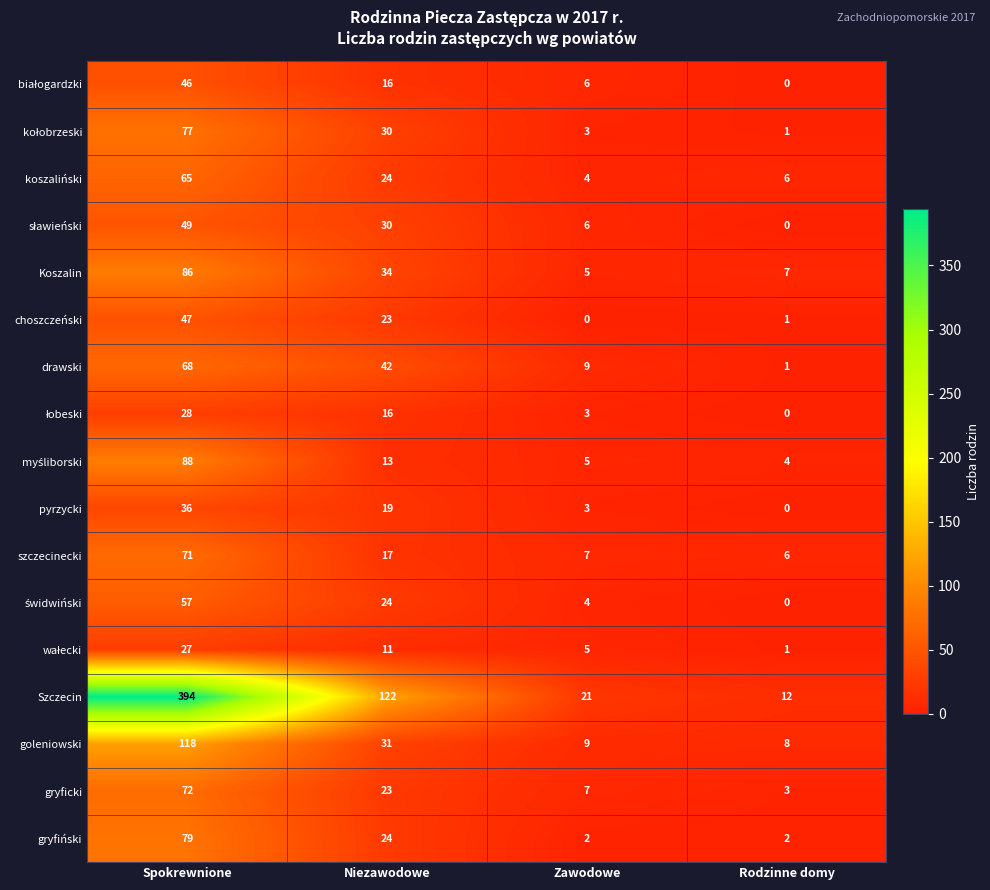

Is it true that szczecinecki equals 95 at Spokrewnione?

False